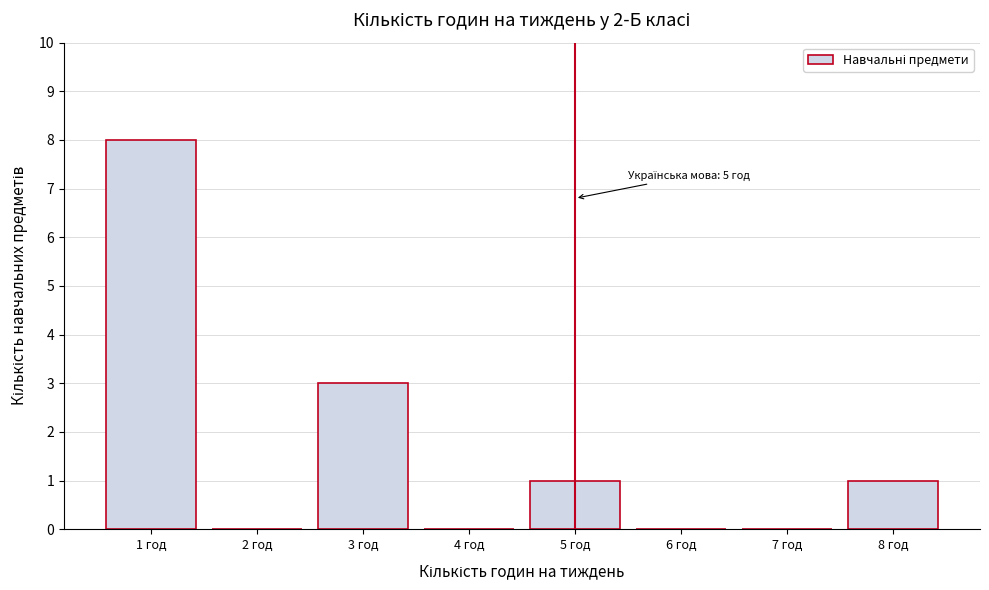

Over which range of the x-axis is the bar tallest?

0.5 to 1.5